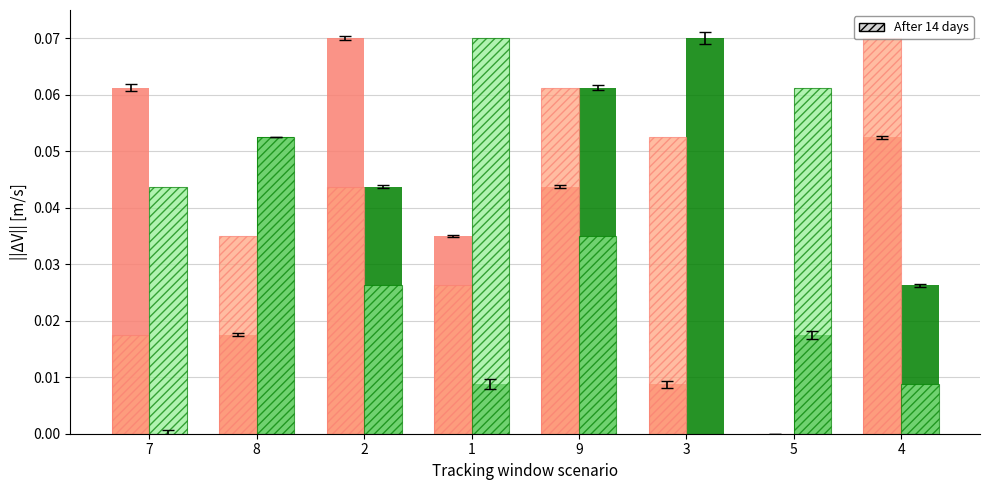

How many data points does each series have?

8